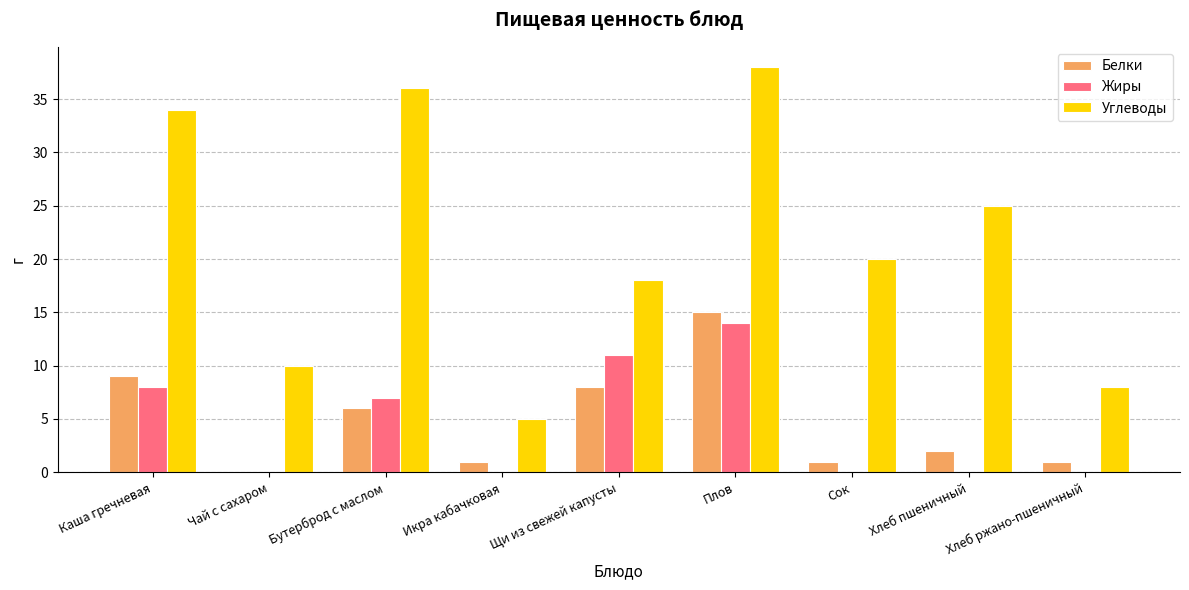

Which series changed the most between Щи из свежей капусты and Хлеб пшеничный?

Жиры